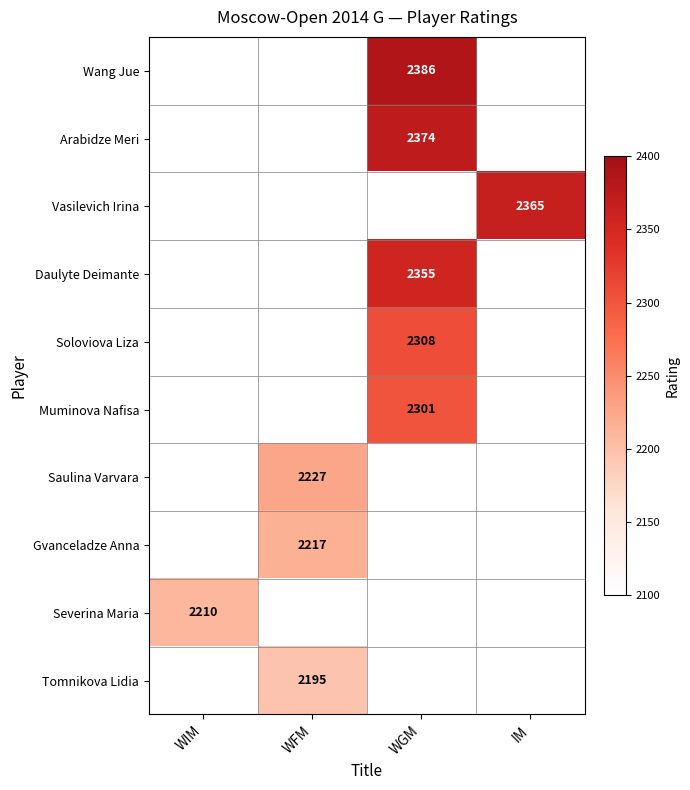

At which category is the sum across all series the highest?

WGM